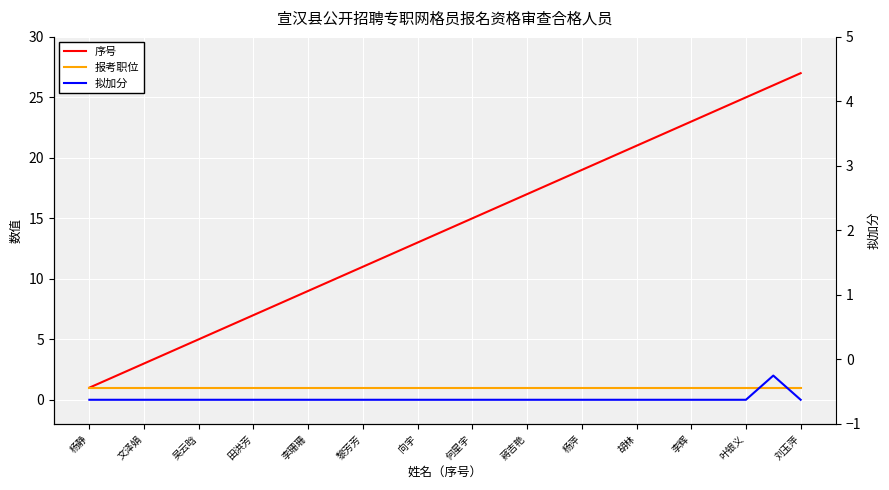

What is the lowest value of the 报考职位 series?

1